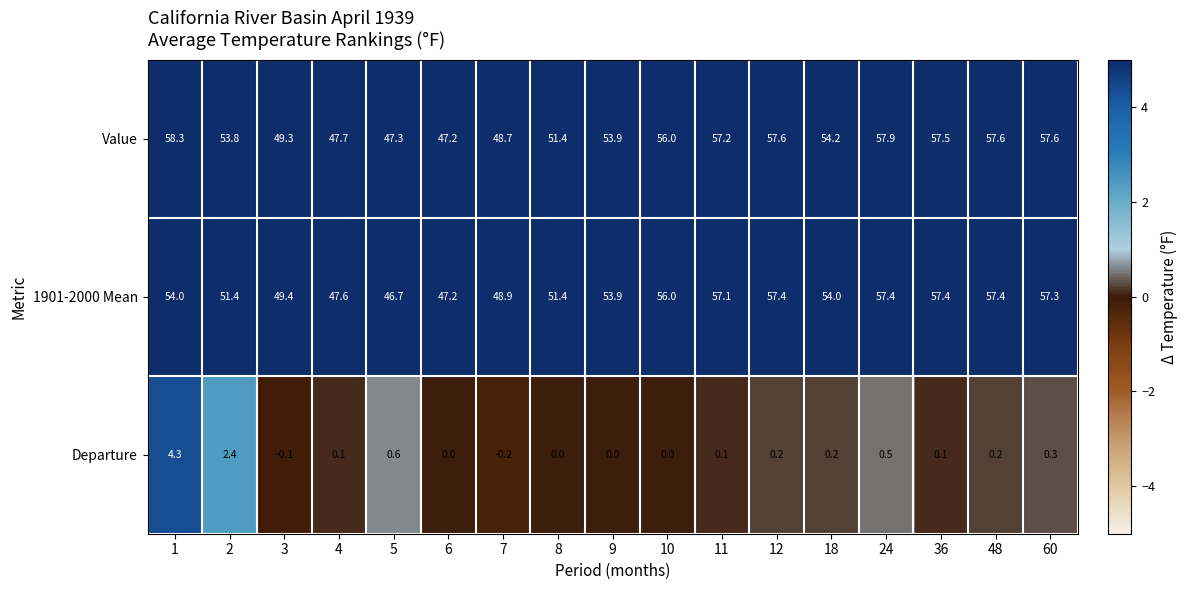

Which series has the largest range (max minus min)?

Value